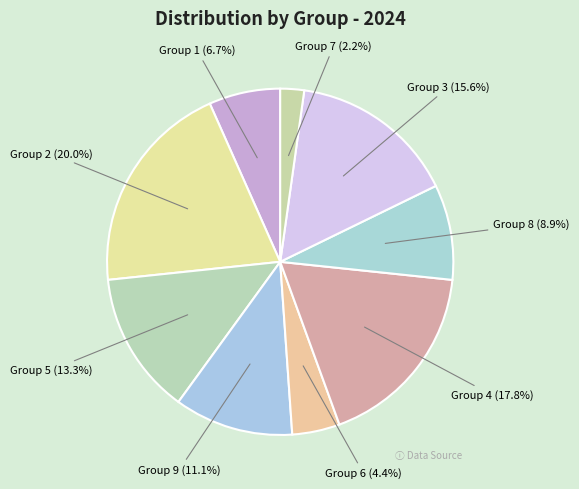

Is there a majority slice in this chart?

No